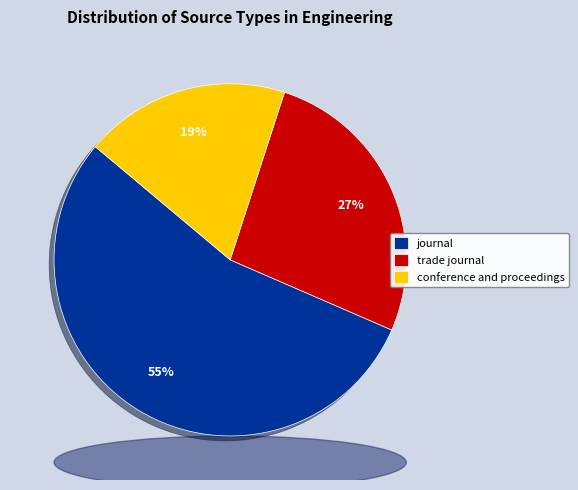

What is the ratio of the value at journal to the value at conference and proceedings?

2.9